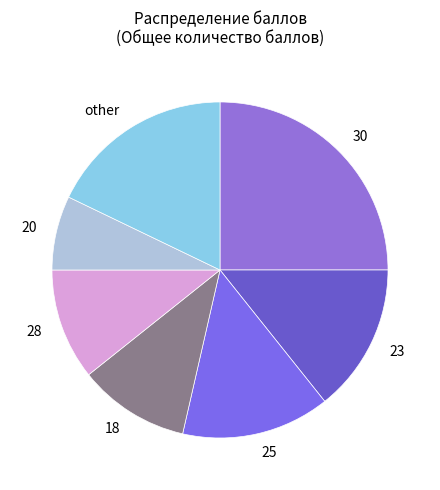

Is there a majority slice in this chart?

No